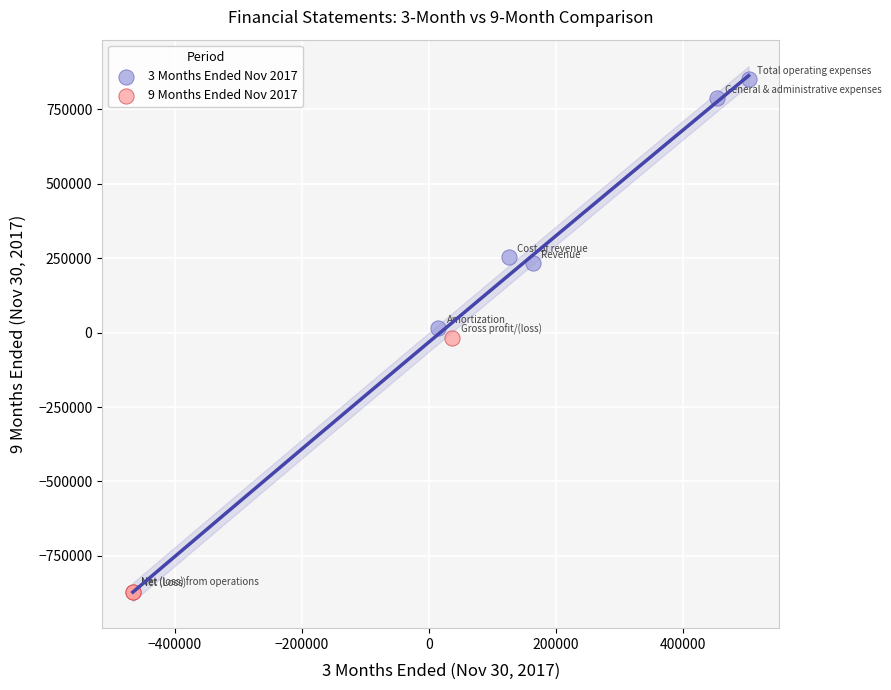

Which series reaches the minimum Y coordinate?

9 Months Ended Nov 2017